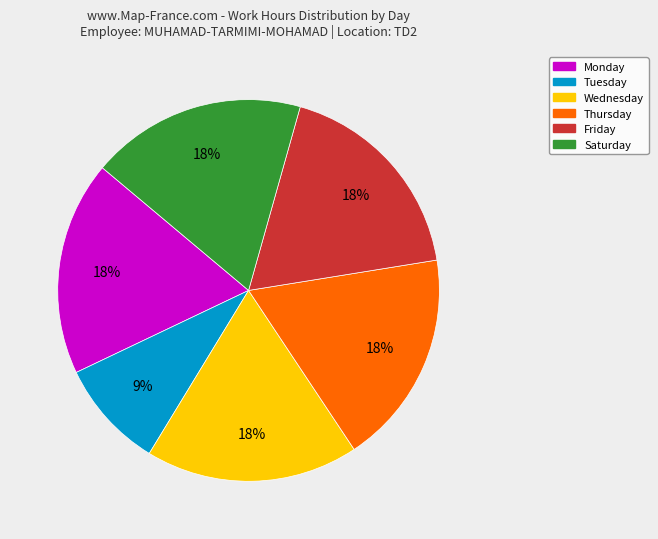

Does any single category account for the majority?

No